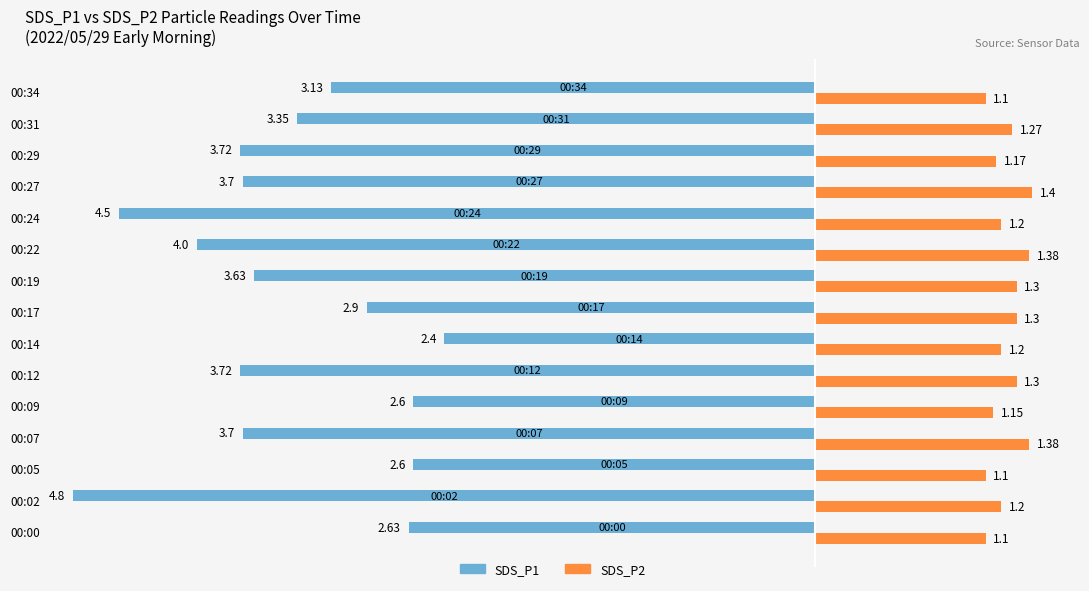

Which series has the widest spread of values?

SDS_P1